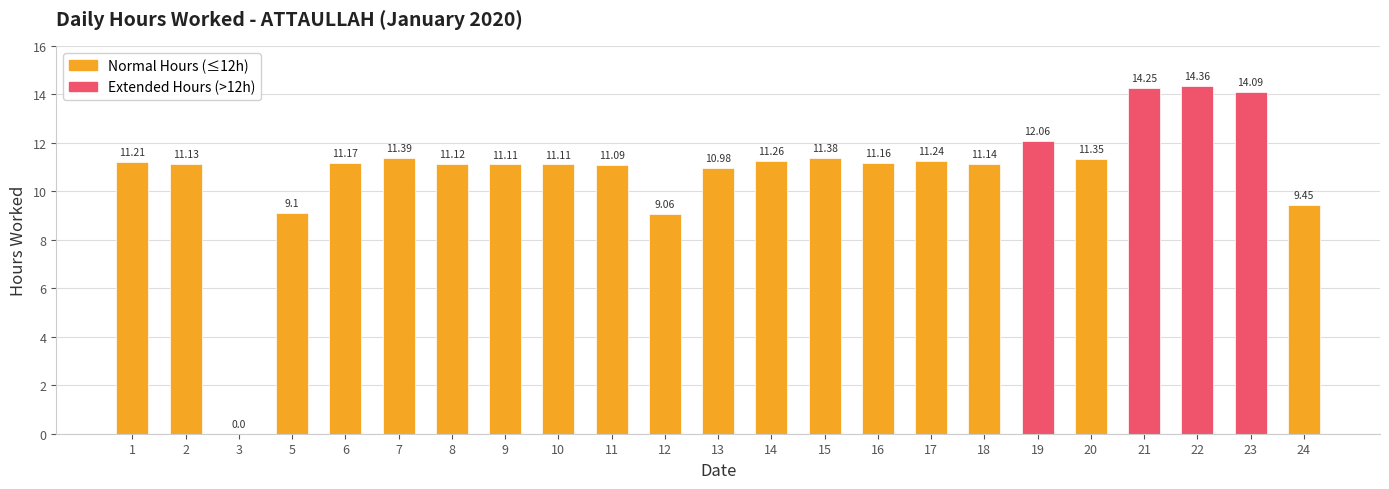

How many values are above zero?

22